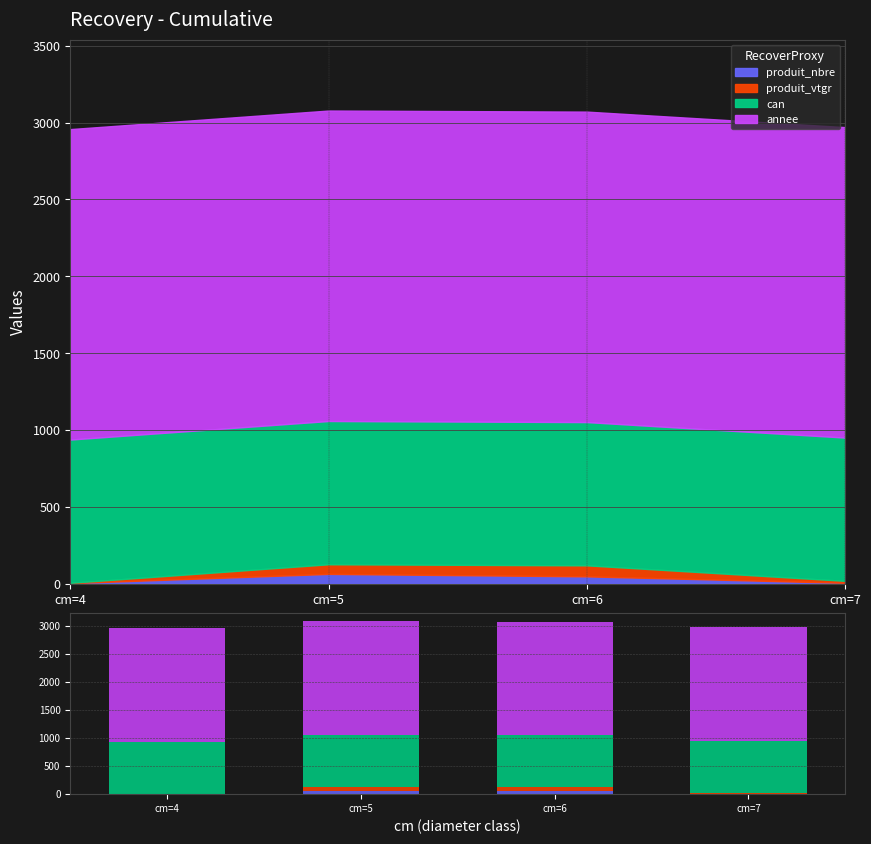

What are all the series names shown in the legend?

produit_nbre, produit_vtgr, can, annee